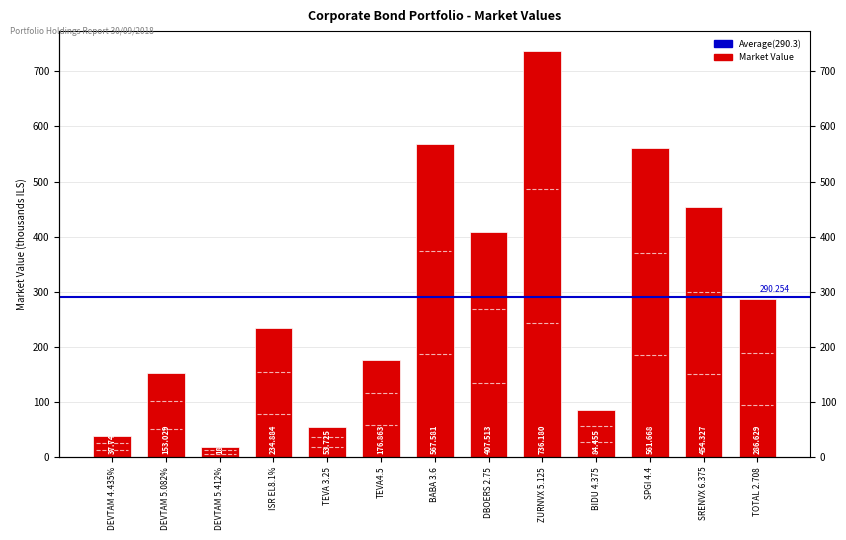

How many values exceed 234?

7